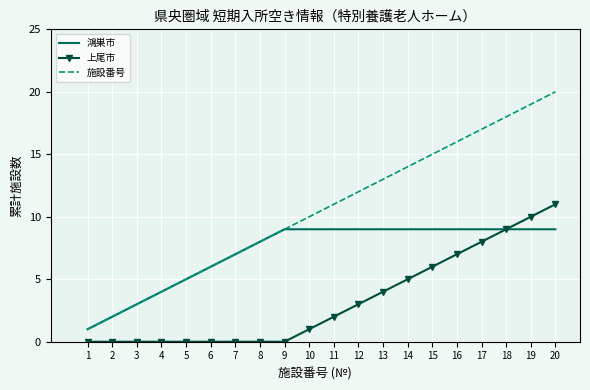

Rank the series by their average value, from lowest to highest.

上尾市, 鴻巣市, 施設番号